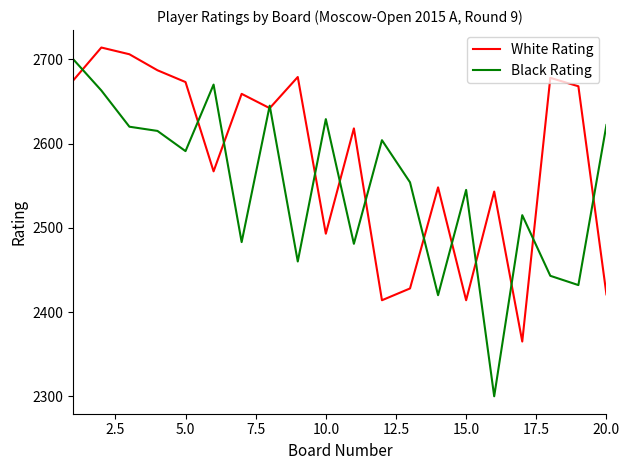

Which series has the largest total across all categories?

White Rating